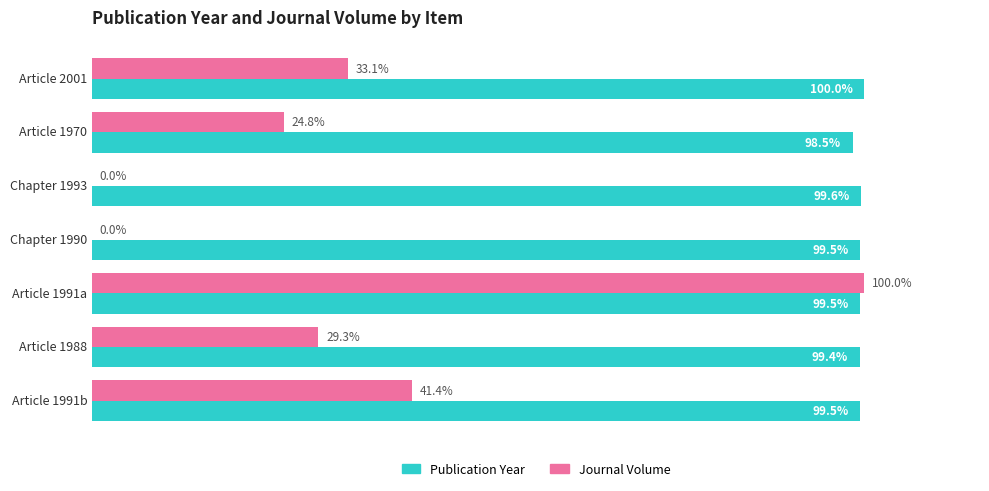

At which label does Journal Volume reach its peak?

Article 1991a